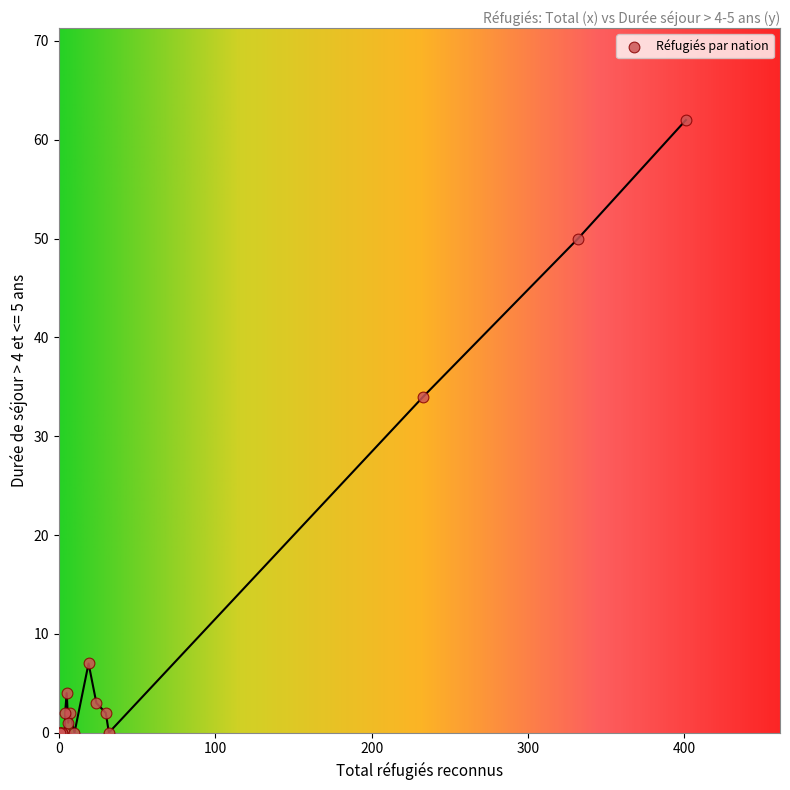

What Y value in the scatter plot is closest to 31?

34